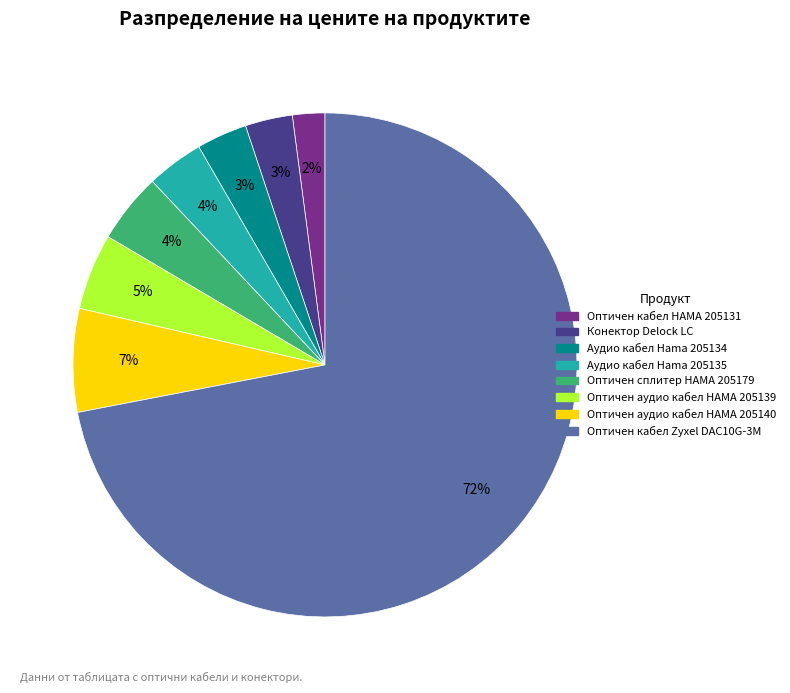

What percentage is the Оптичен сплитер HAMA 205179 slice, to the nearest percent?

4%